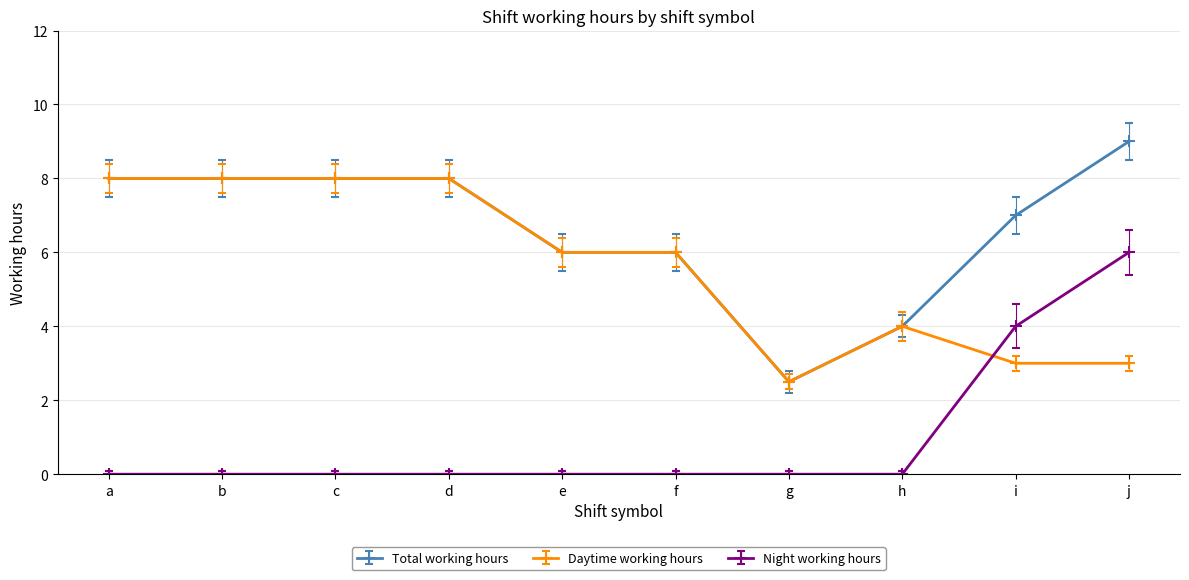

The value of Daytime working hours at d is 8.0. True or false?

True